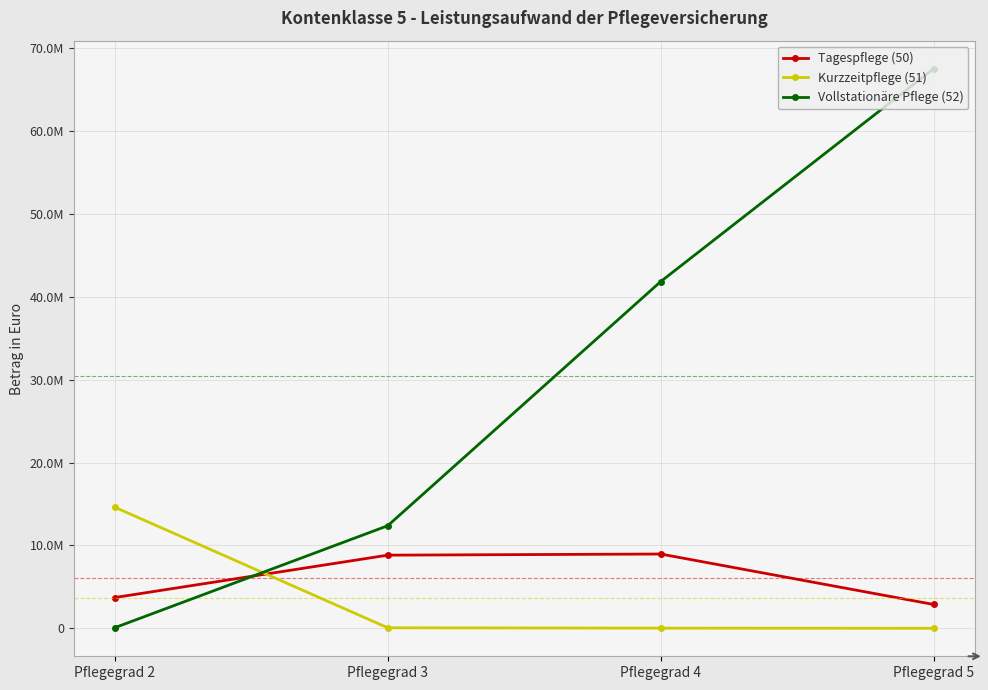

Where do Vollstationäre Pflege (52) and Tagespflege (50) first cross each other?

Pflegegrad 2 and Pflegegrad 3